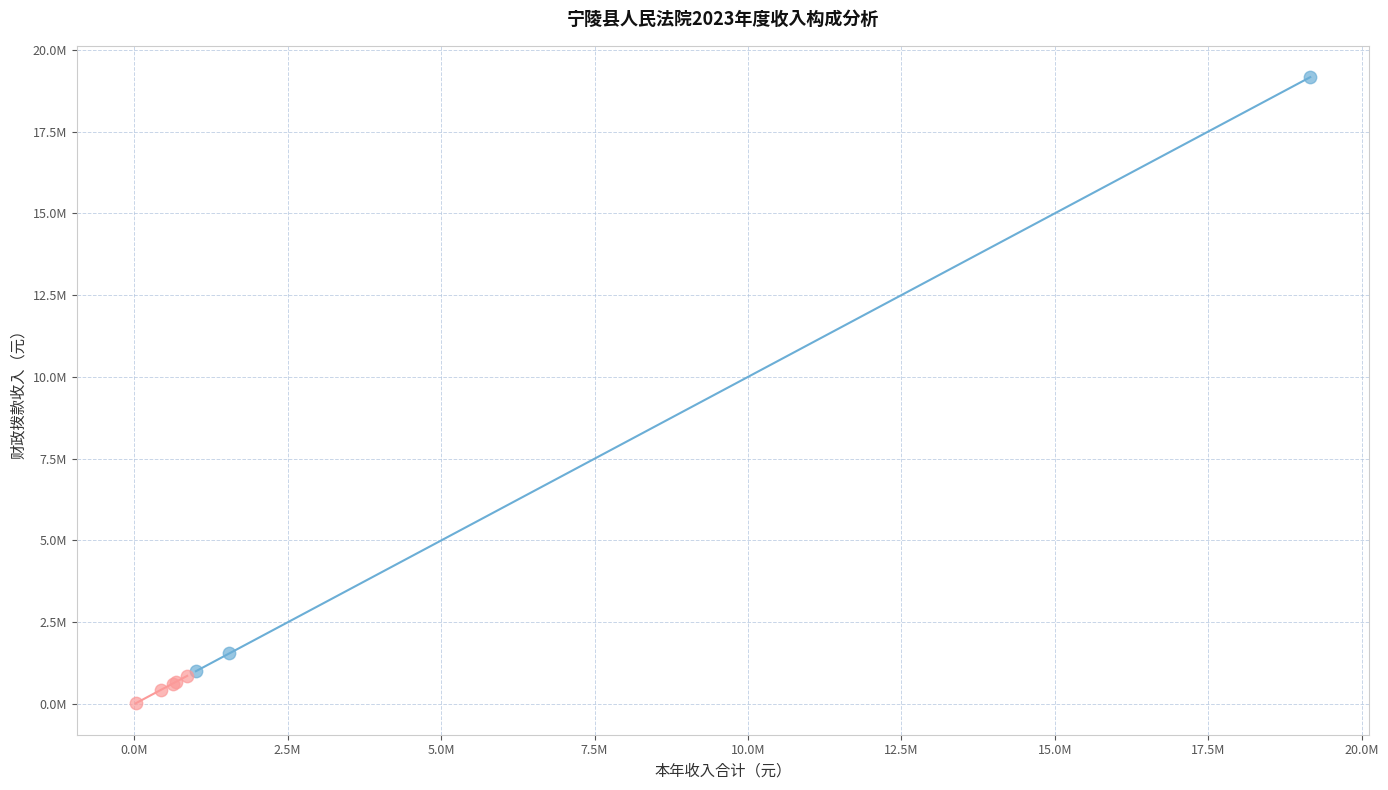

What are all the series names shown in the legend?

大额支出项目, 小额支出项目